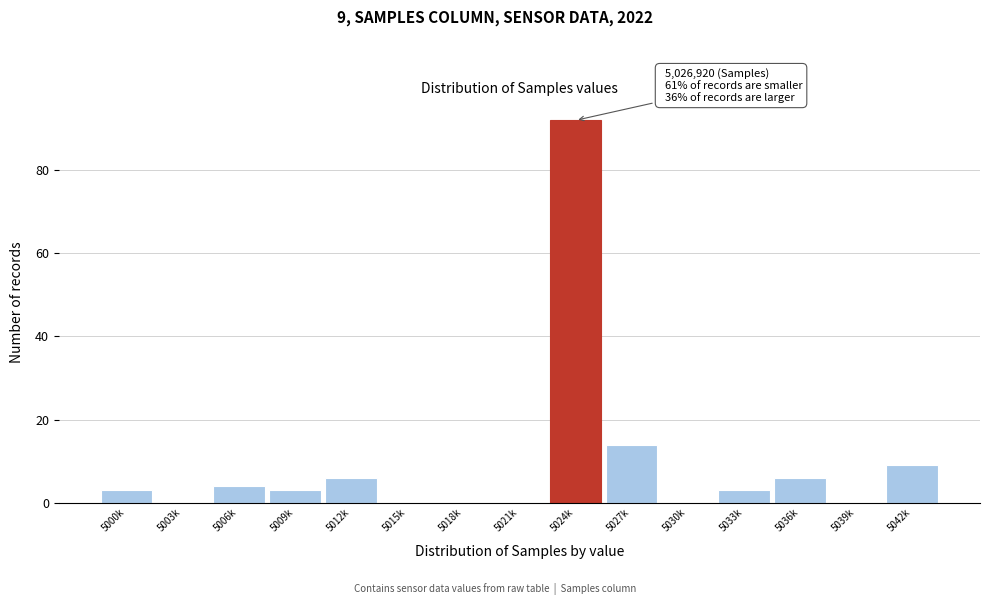

Reading left to right, transcribe all the data shown in this chart.

5000k=3	5003k=0	5006k=4	5009k=3	5012k=6	5015k=0	5018k=0	5021k=0	5024k=92	5027k=14	5030k=0	5033k=3	5036k=6	5039k=0	5042k=9